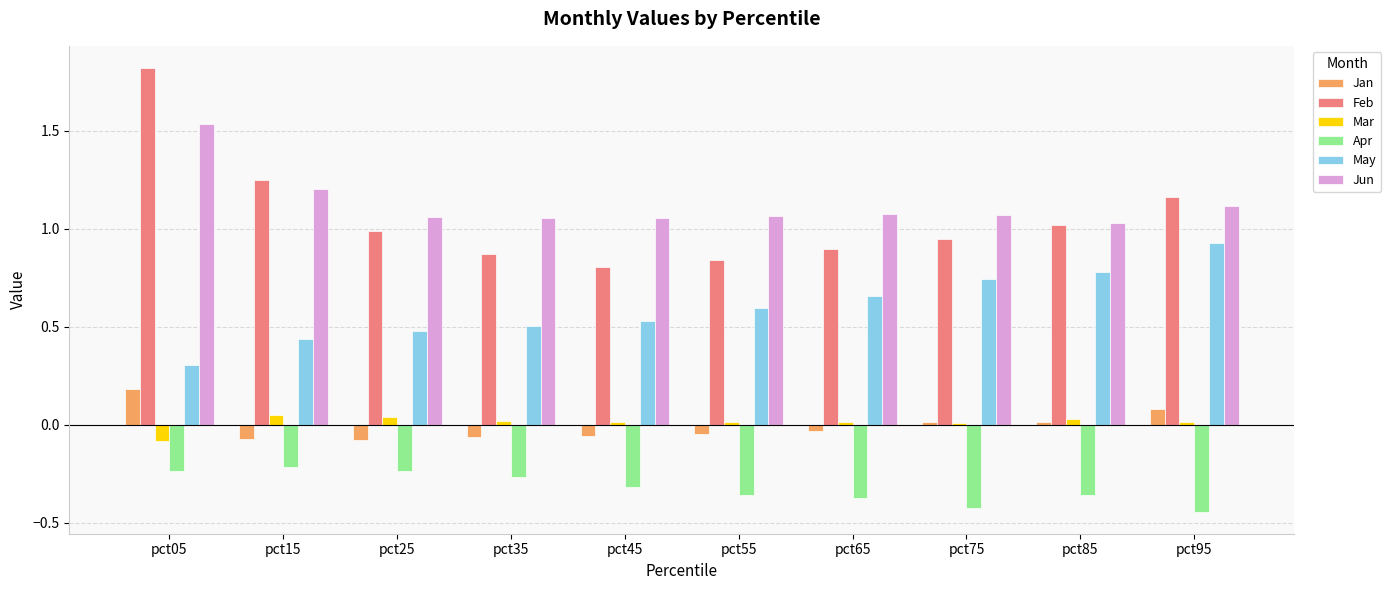

Which series has the largest range (max minus min)?

Feb